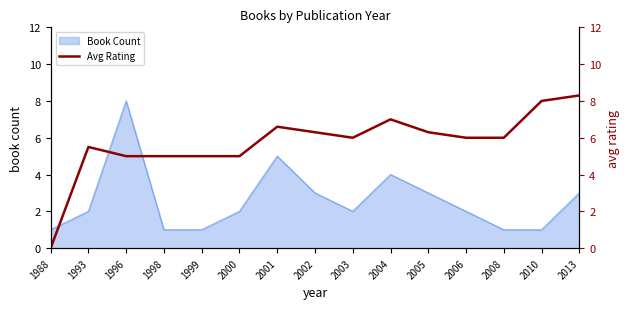

Rank the categories by value from lowest to highest.

1988, 1996, 1998, 1999, 2000, 1993, 2003, 2006, 2008, 2002, 2005, 2001, 2004, 2010, 2013